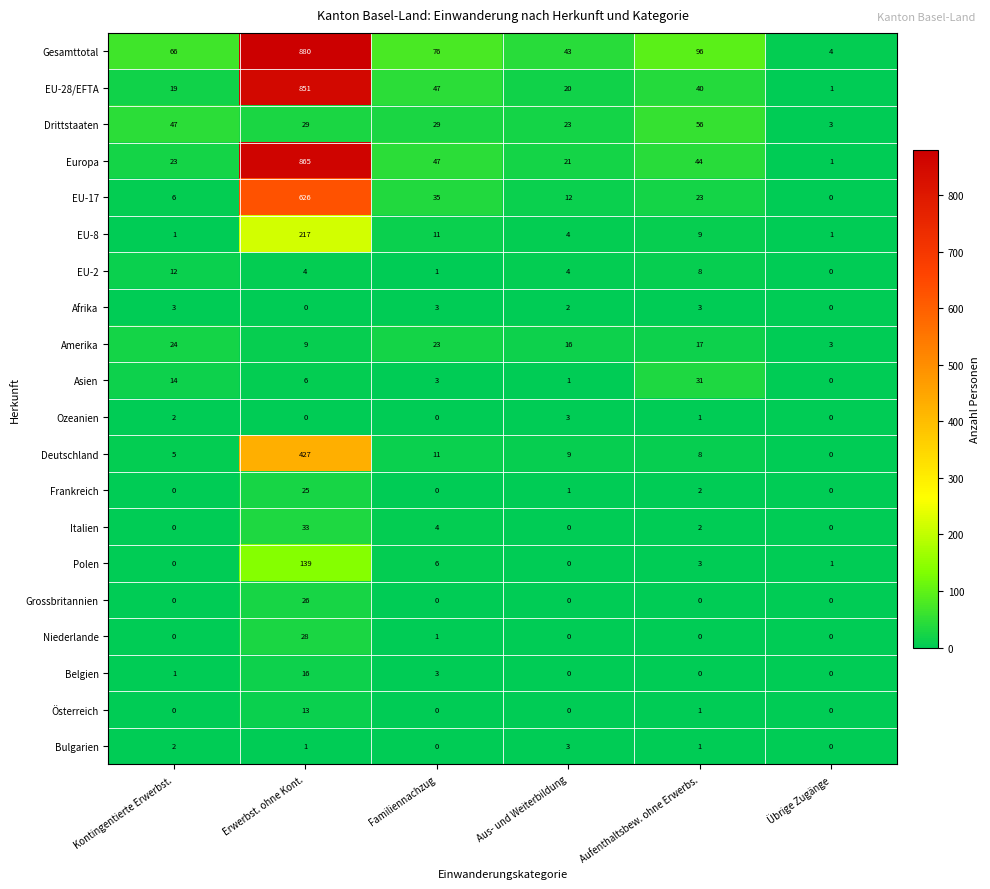

How many data points does each series have?

6